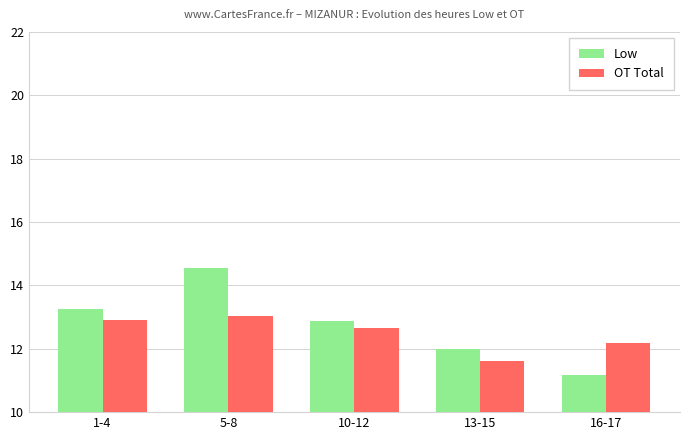

What is the spread (max minus min) of values at 16-17?

1.0